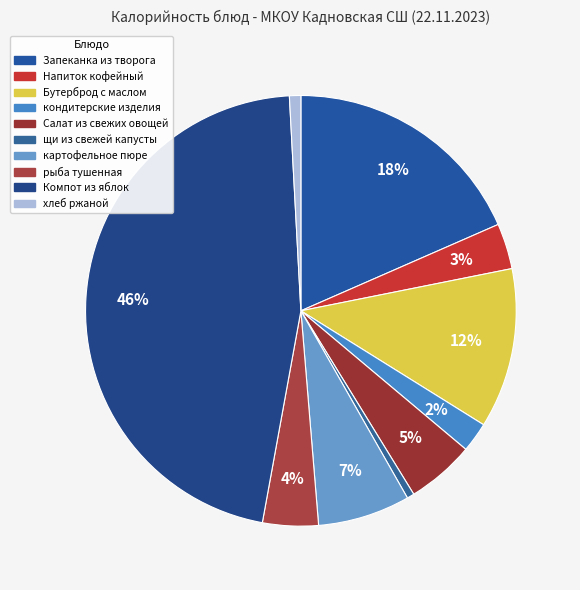

Which category has the biggest portion of the pie?

Компот из яблок